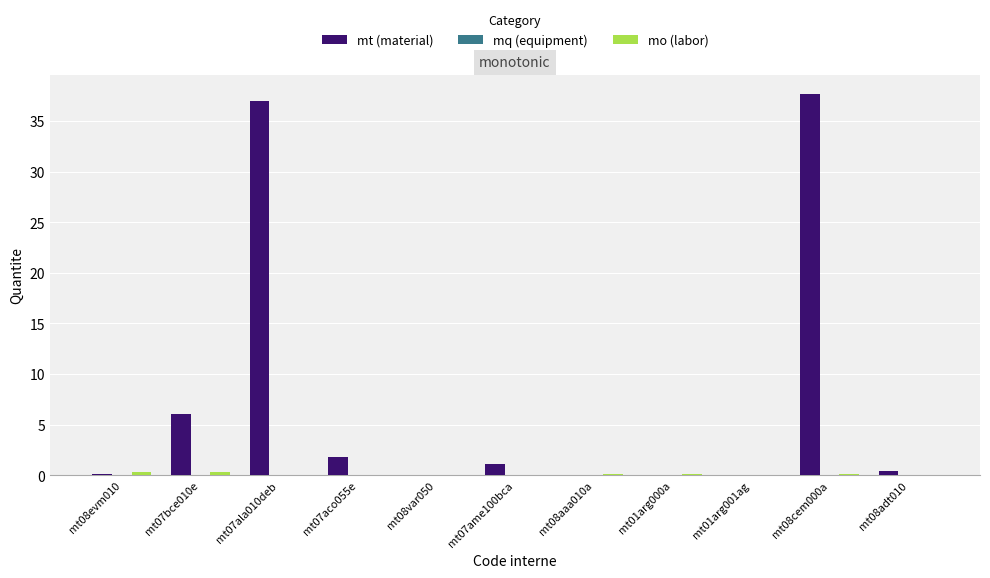

Count the number of data series in this chart.

3